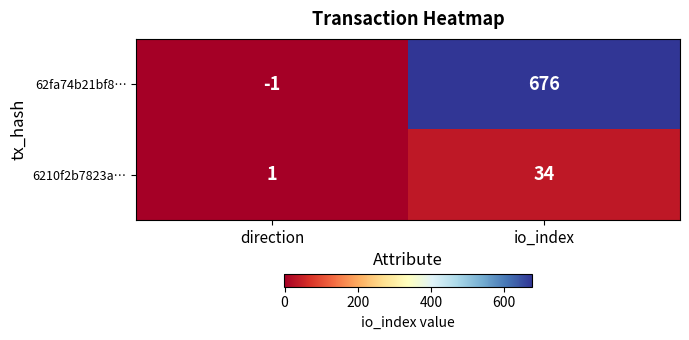

Is it true that 6210f2b7823a… equals 1 at direction?

True